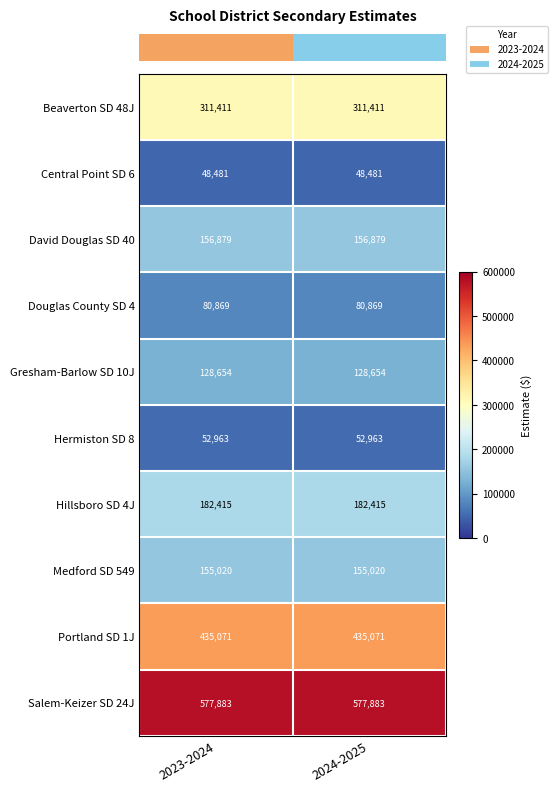

Which series has the largest total across all categories?

Salem-Keizer SD 24J